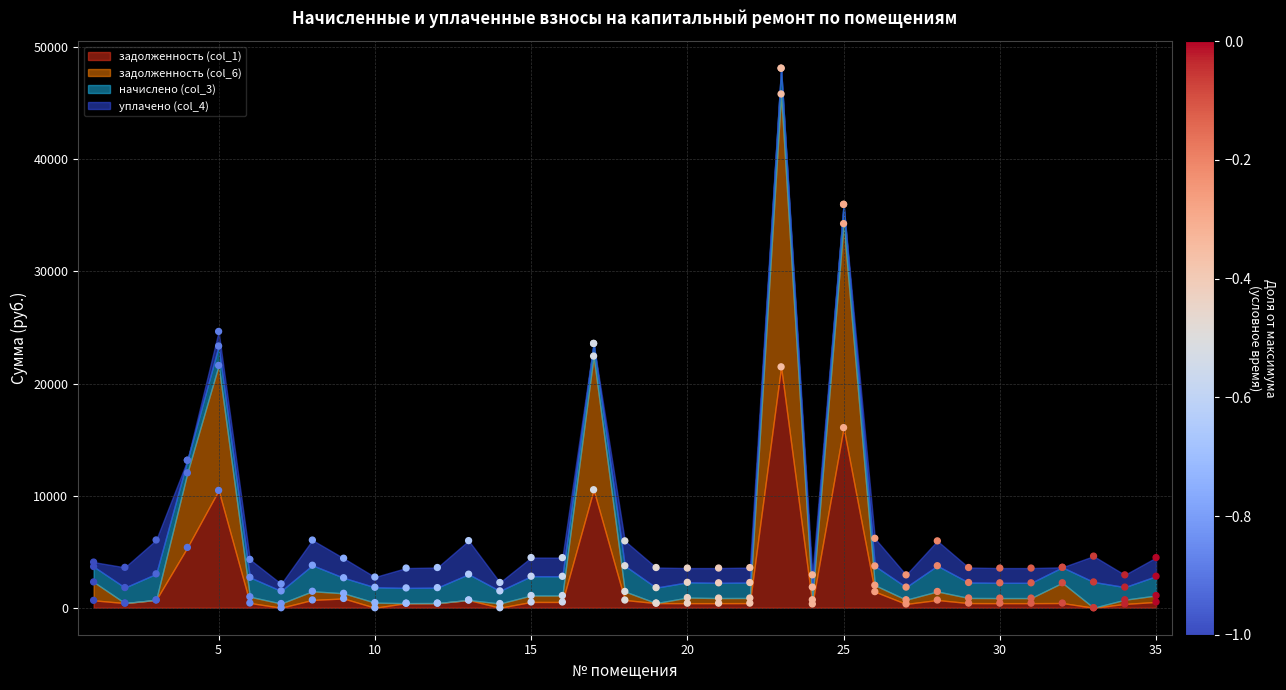

At how many categories does at least one series exceed 35949?

1